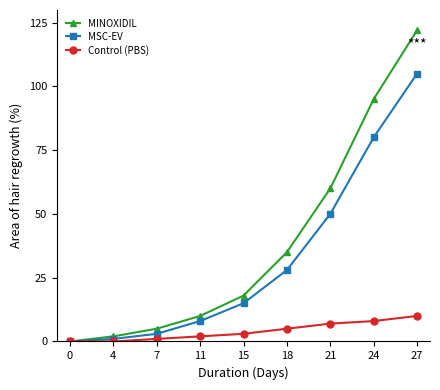

Between 11 and 24, which series saw the biggest shift?

MINOXIDIL